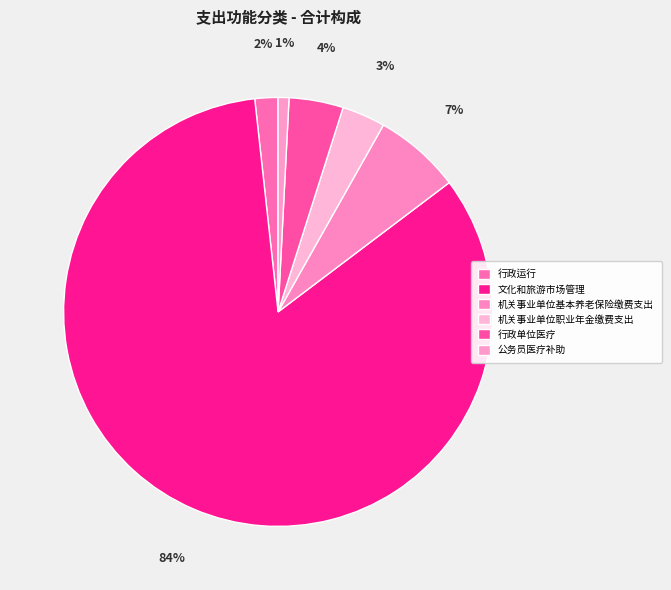

Does any single category account for the majority?

Yes